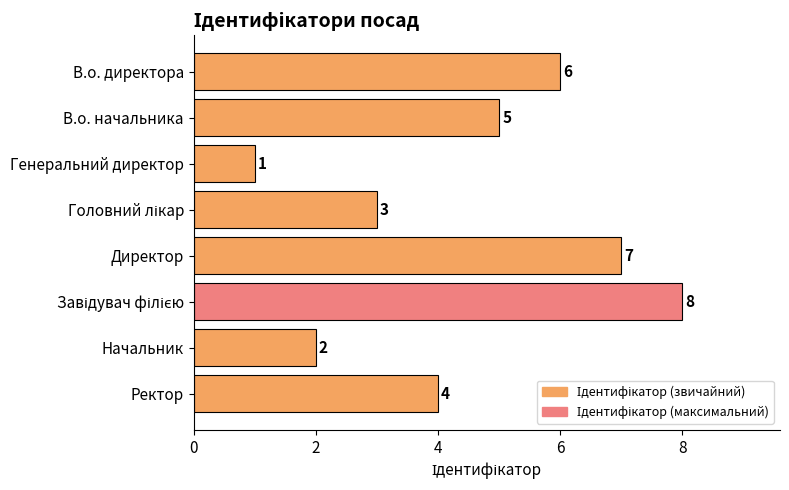

What is the maximum value shown in the chart?

8